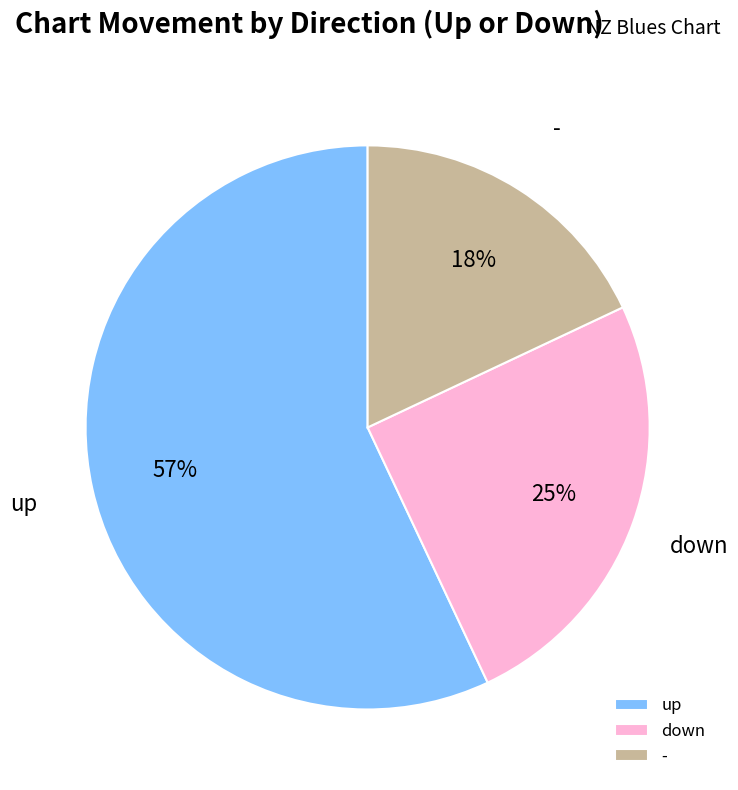

Rank the categories by value from highest to lowest.

up, down, -